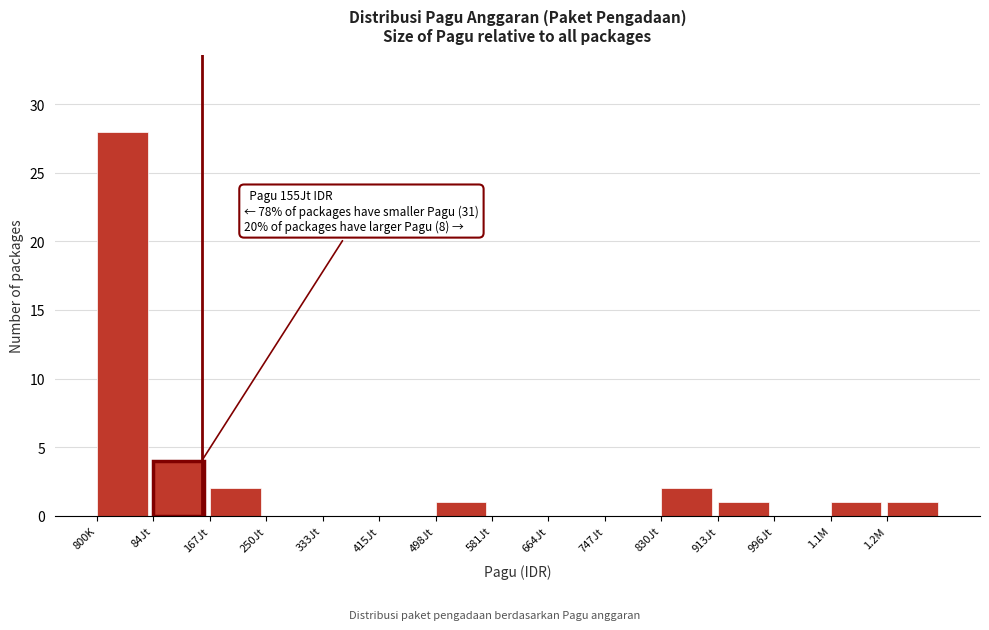

Reading left to right, transcribe all the data shown in this chart.

800K=28	84Jt=4	167Jt=2	250Jt=0	333Jt=0	415Jt=0	498Jt=1	581Jt=0	664Jt=0	747Jt=0	830Jt=2	913Jt=1	996Jt=0	1.1M=1	1.2M=1